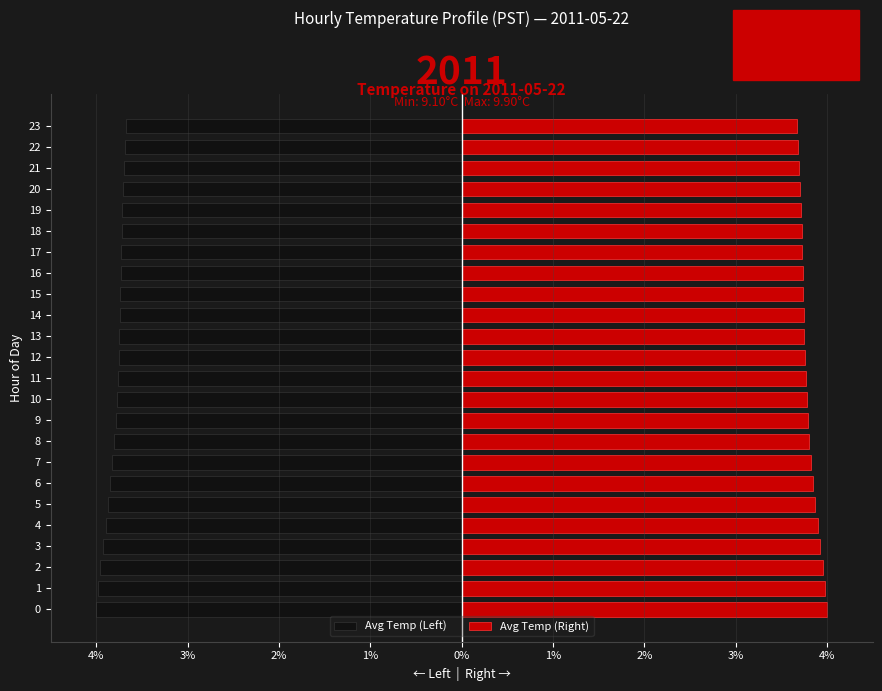

At 15, list the series in order from largest to smallest.

Avg Temp (Right), Avg Temp (Left)